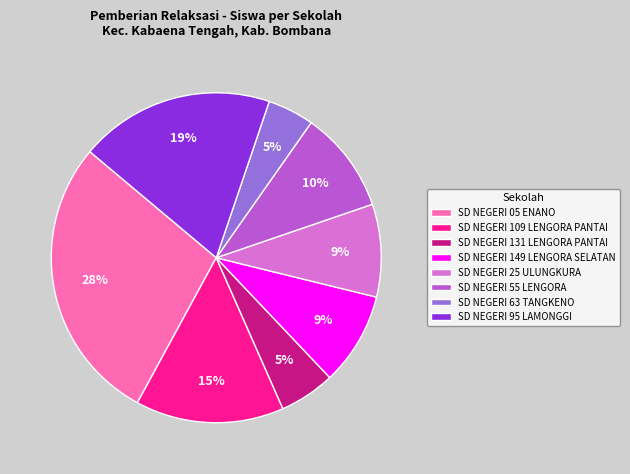

Count the number of slices in the pie.

8